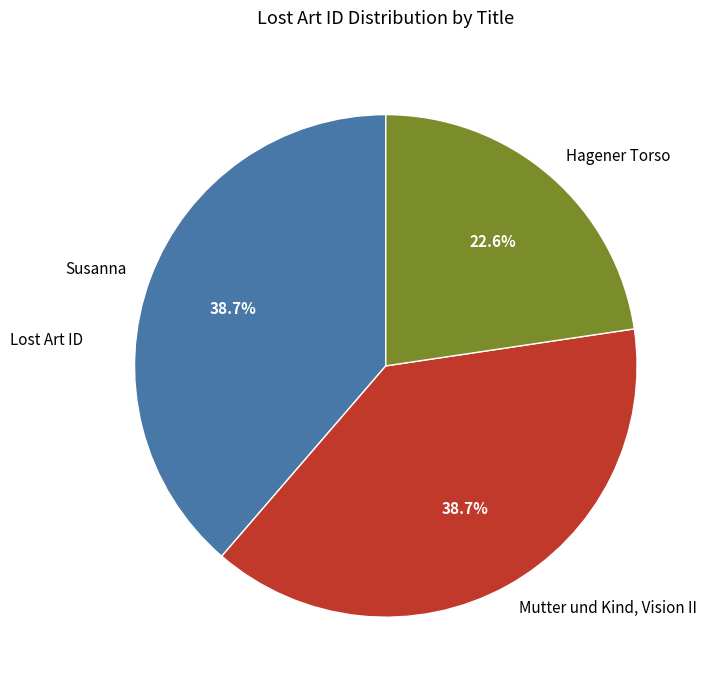

What percentage do Susanna and Hagener Torso together represent?

61.3%